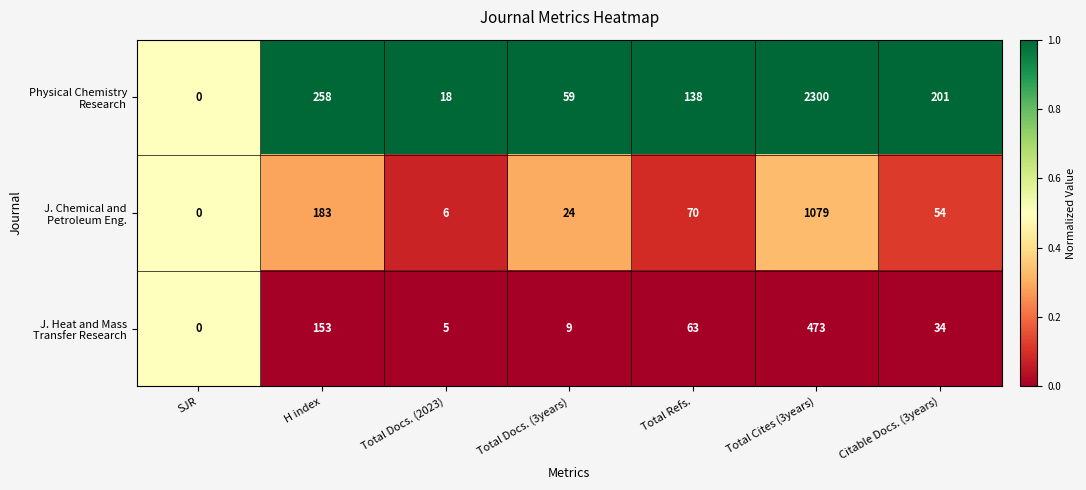

What is the greatest value displayed?

2300